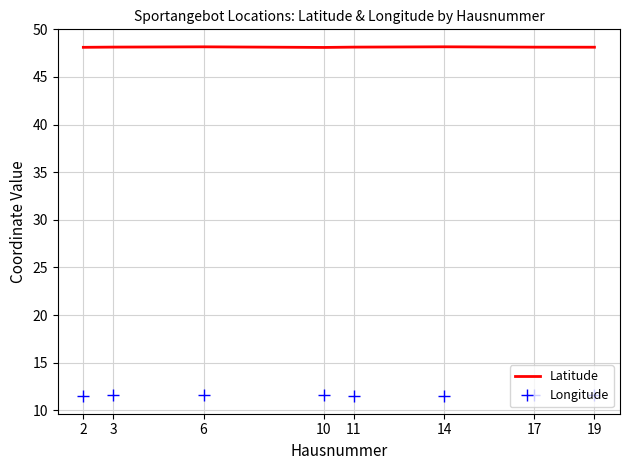

What is the difference between the highest and lowest values at 14?

36.6